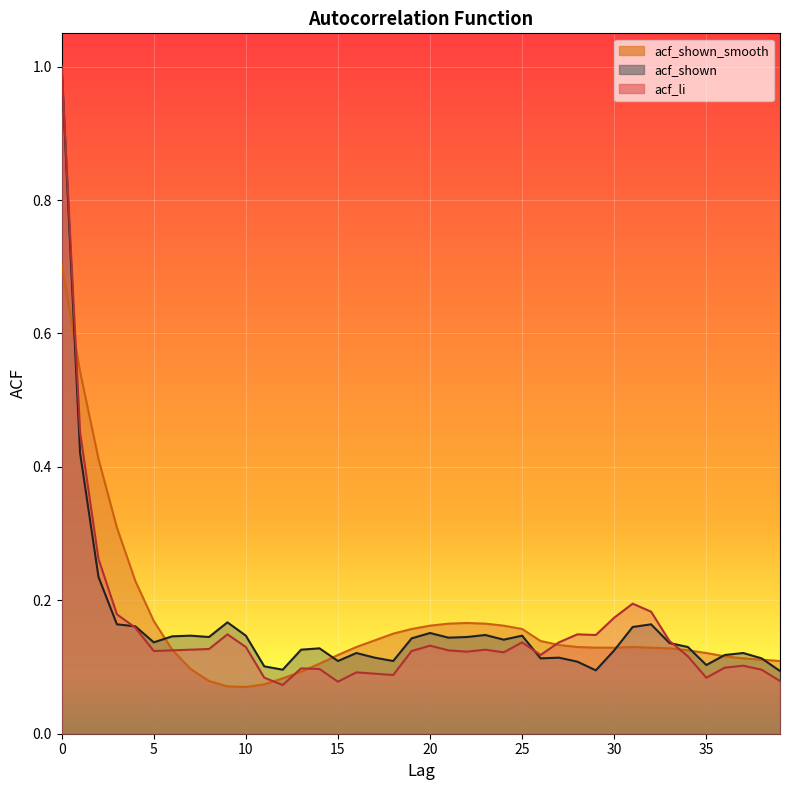

Reading right to left, extract all data points from this chart.

acf_li: 0.1	0.1	0.1	0.1	0.1	0.1	0.1	0.2	0.2	0.2	0.1	0.1	0.1	0.1	0.1	0.1	0.1	0.1	0.1	0.1	0.1	0.1	0.1	0.1	0.1	0.1	0.1	0.1	0.1	0.1	0.1	0.1	0.1	0.1	0.1	0.2	0.2	0.3	0.5	1.0
acf_shown: 0.1	0.1	0.1	0.1	0.1	0.1	0.1	0.2	0.2	0.1	0.1	0.1	0.1	0.1	0.1	0.1	0.1	0.1	0.1	0.2	0.1	0.1	0.1	0.1	0.1	0.1	0.1	0.1	0.1	0.1	0.2	0.1	0.1	0.1	0.1	0.2	0.2	0.2	0.4	1.0
acf_shown_smooth: 0.1	0.1	0.1	0.1	0.1	0.1	0.1	0.1	0.1	0.1	0.1	0.1	0.1	0.1	0.2	0.2	0.2	0.2	0.2	0.2	0.2	0.1	0.1	0.1	0.1	0.1	0.1	0.1	0.1	0.1	0.1	0.1	0.1	0.1	0.2	0.2	0.3	0.4	0.5	0.7